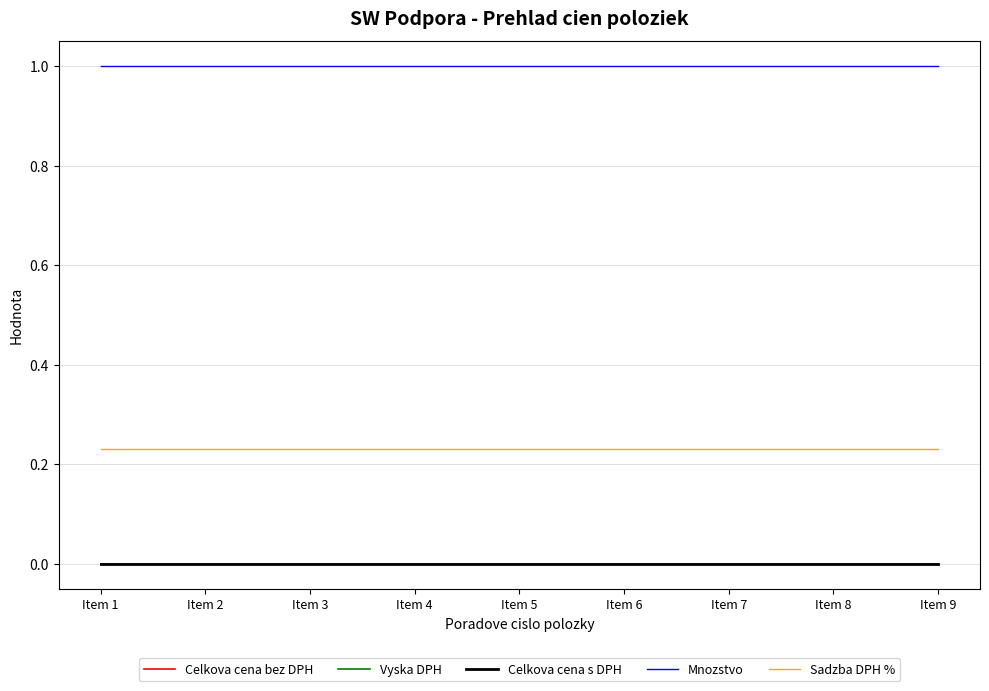

Reading left to right, transcribe all the data shown in this chart.

Celkova cena bez DPH: Item 1=0.0	Item 2=0.0	Item 3=0.0	Item 4=0.0	Item 5=0.0	Item 6=0.0	Item 7=0.0	Item 8=0.0	Item 9=0.0
Vyska DPH: Item 1=0.0	Item 2=0.0	Item 3=0.0	Item 4=0.0	Item 5=0.0	Item 6=0.0	Item 7=0.0	Item 8=0.0	Item 9=0.0
Celkova cena s DPH: Item 1=0.0	Item 2=0.0	Item 3=0.0	Item 4=0.0	Item 5=0.0	Item 6=0.0	Item 7=0.0	Item 8=0.0	Item 9=0.0
Mnozstvo: Item 1=1.0	Item 2=1.0	Item 3=1.0	Item 4=1.0	Item 5=1.0	Item 6=1.0	Item 7=1.0	Item 8=1.0	Item 9=1.0
Sadzba DPH %: Item 1=0.2	Item 2=0.2	Item 3=0.2	Item 4=0.2	Item 5=0.2	Item 6=0.2	Item 7=0.2	Item 8=0.2	Item 9=0.2